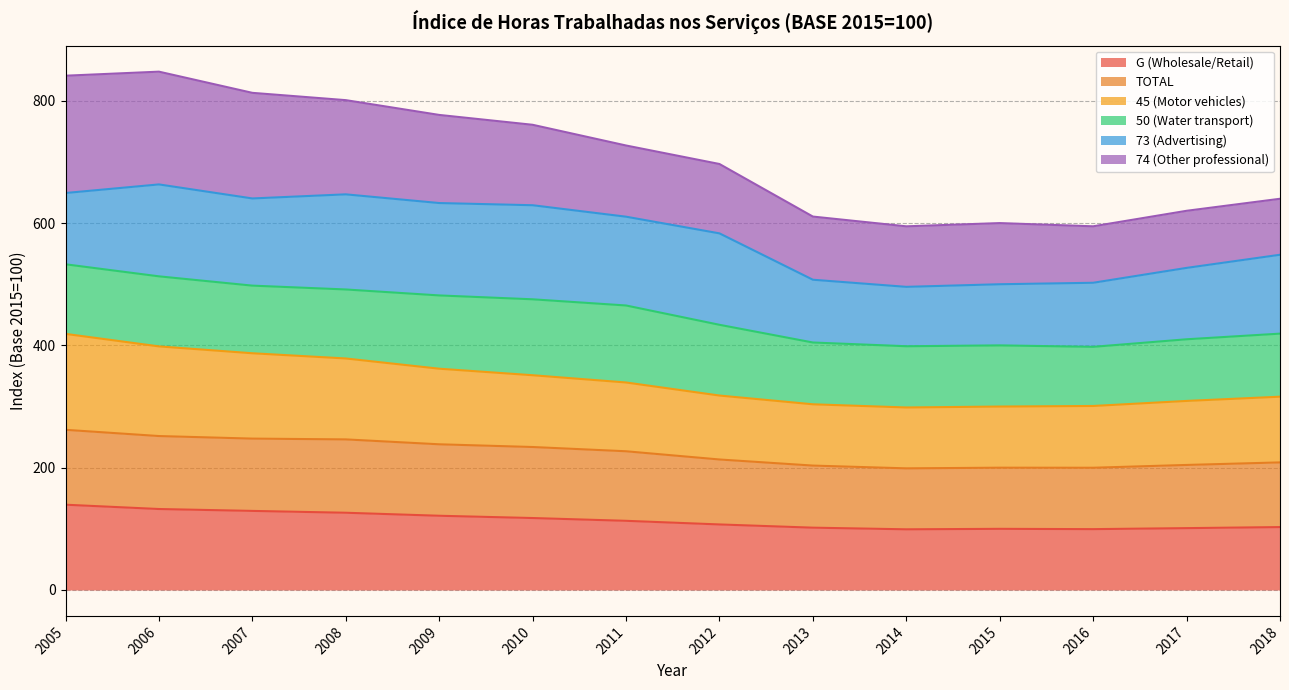

What is the lowest value of the G (Wholesale/Retail) series?

99.2